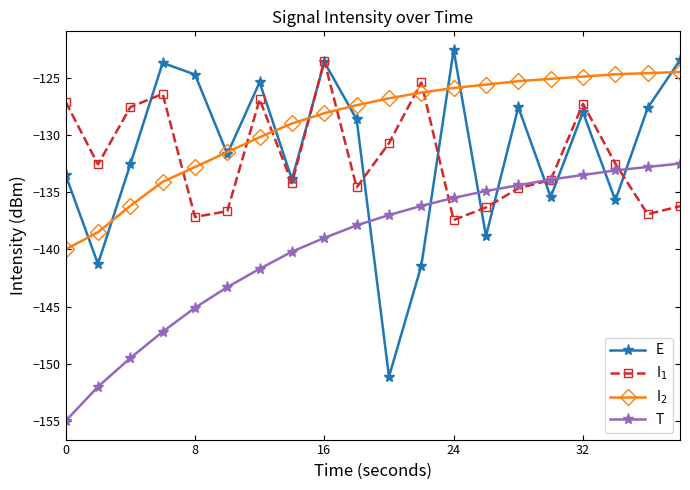

True or false: T and E intersect in this chart.

True